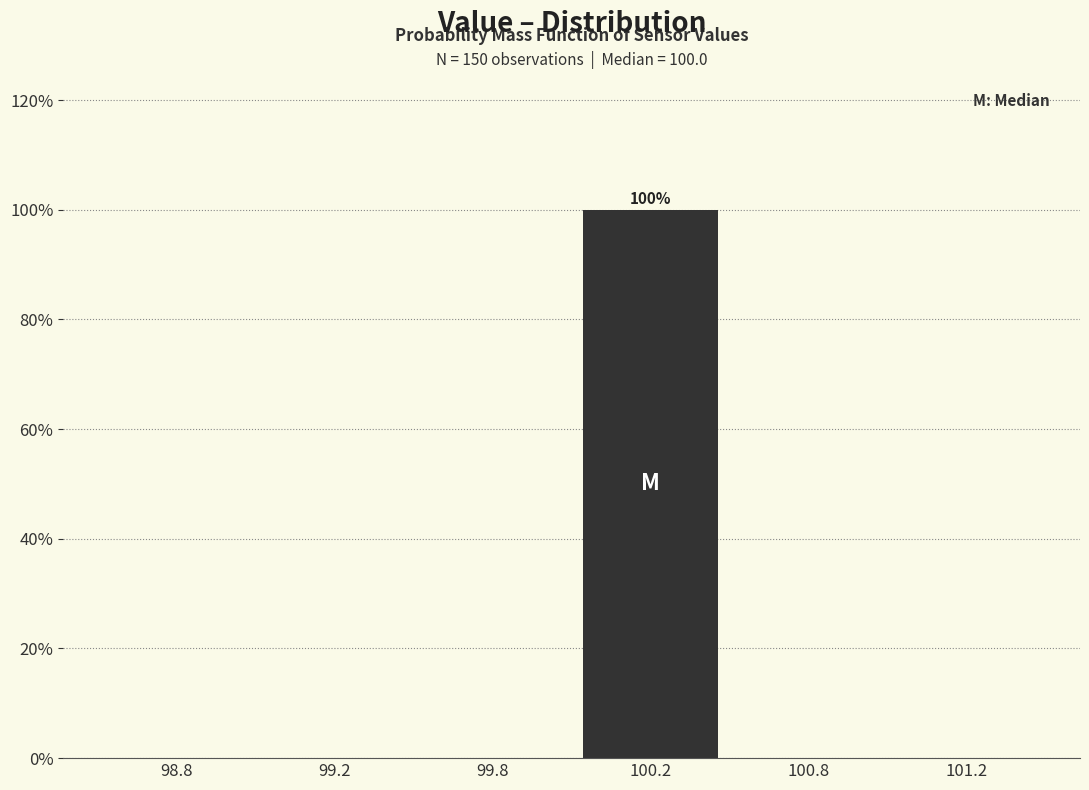

Reading left to right, list all the values displayed in this chart.

98.8=0	99.2=0	99.8=0	100.2=100	100.8=0	101.2=0